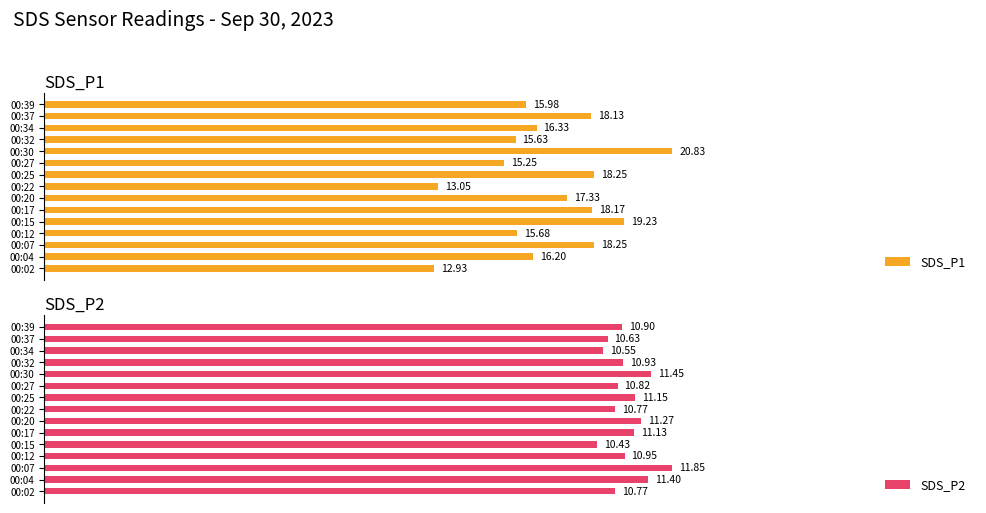

Is it true that SDS_P1 equals 0.4 at 00:12?

False